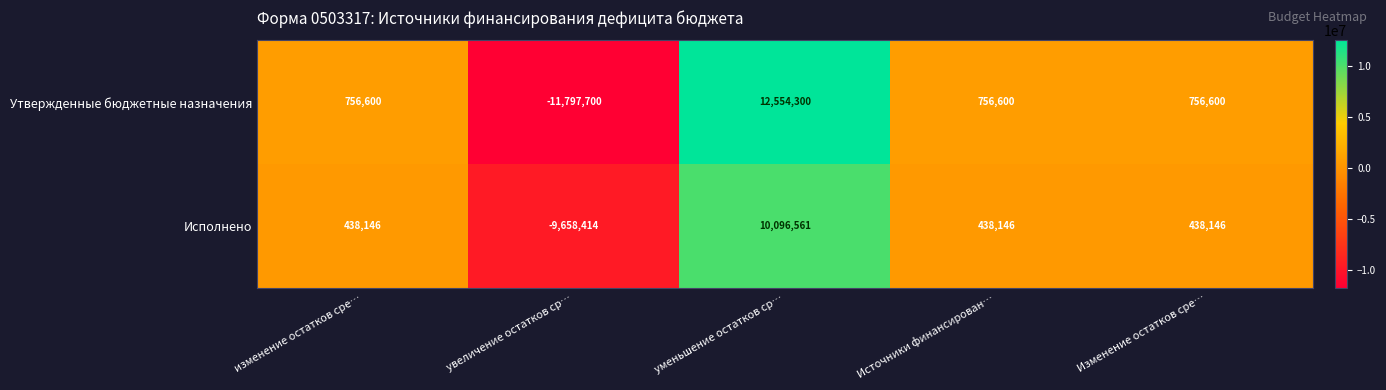

The Исполнено series shows 438146 at Источники финансирован…. True or false?

True